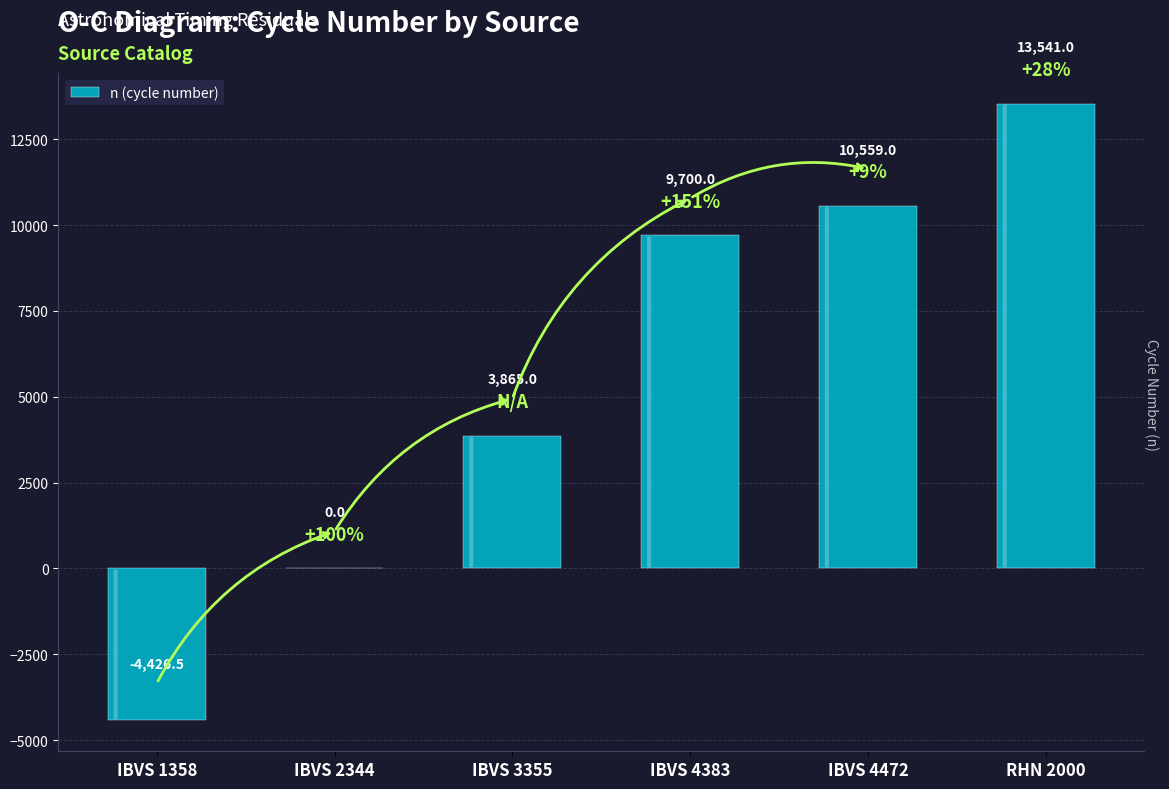

Where is the data nearest to the value 4557?

IBVS 3355